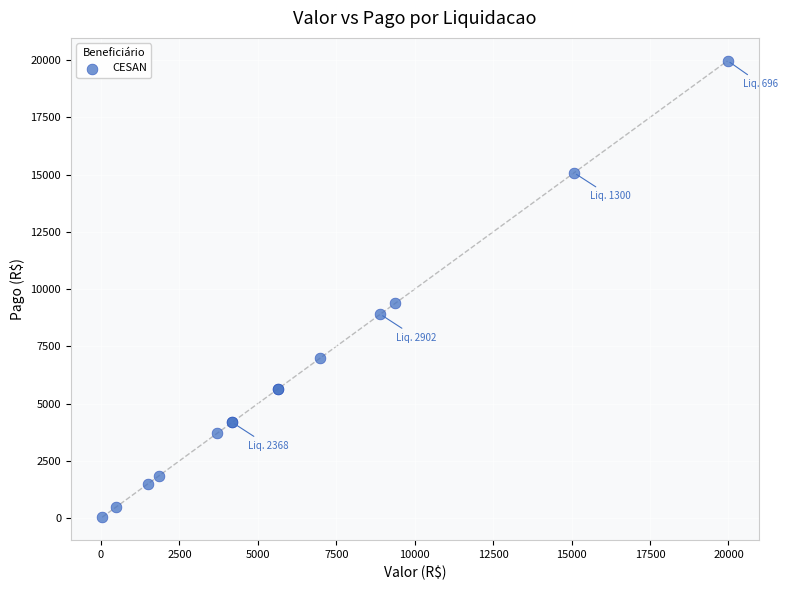

What Y value in the scatter plot is closest to 10004?

9386.3